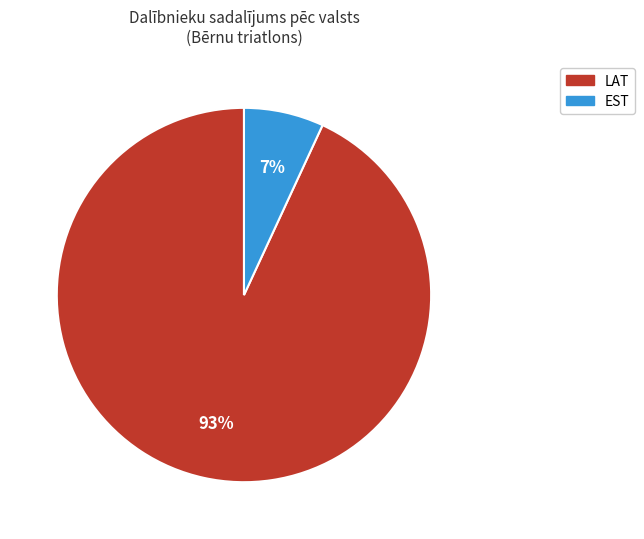

The LAT slice represents 85% of the pie. True or false?

False